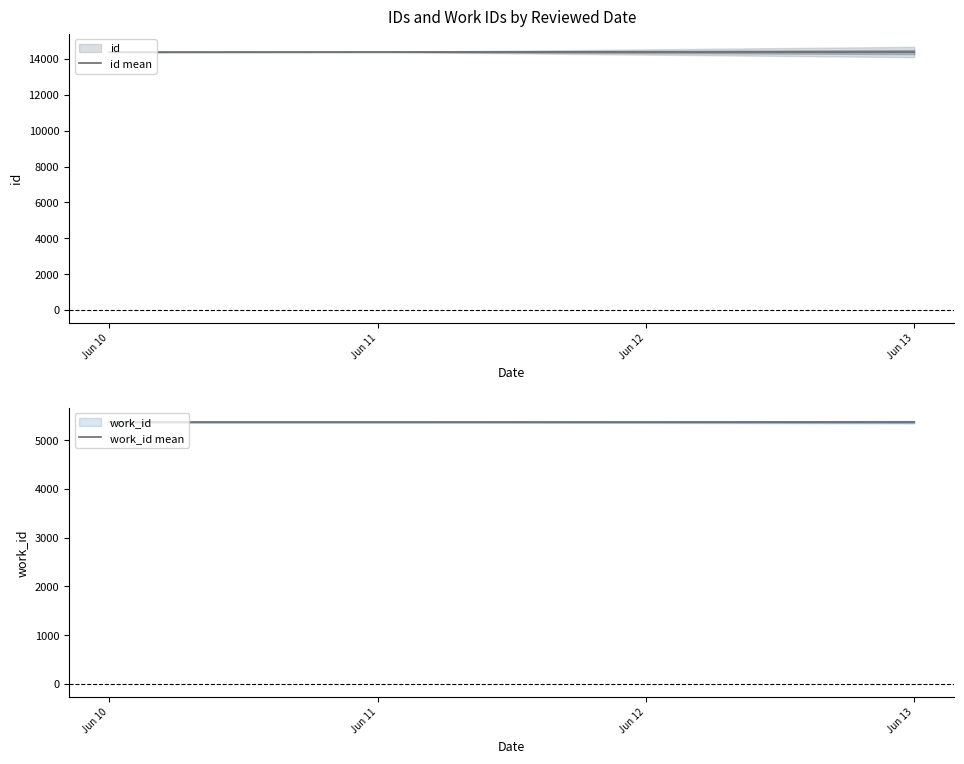

At which label does id mean first exceed 14391?

Jun 11